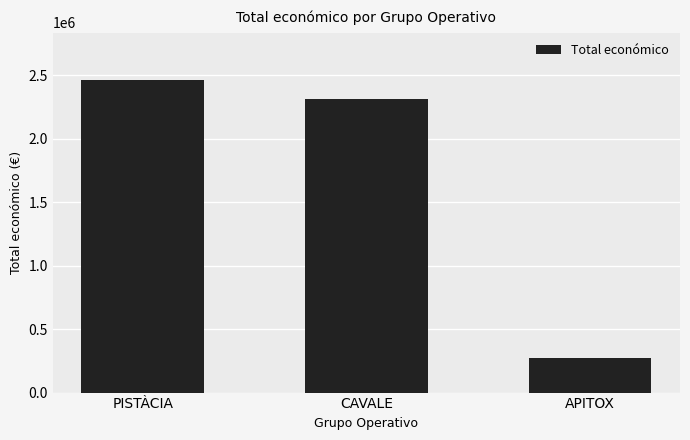

Where does the data first go above 2310026?

PISTÀCIA